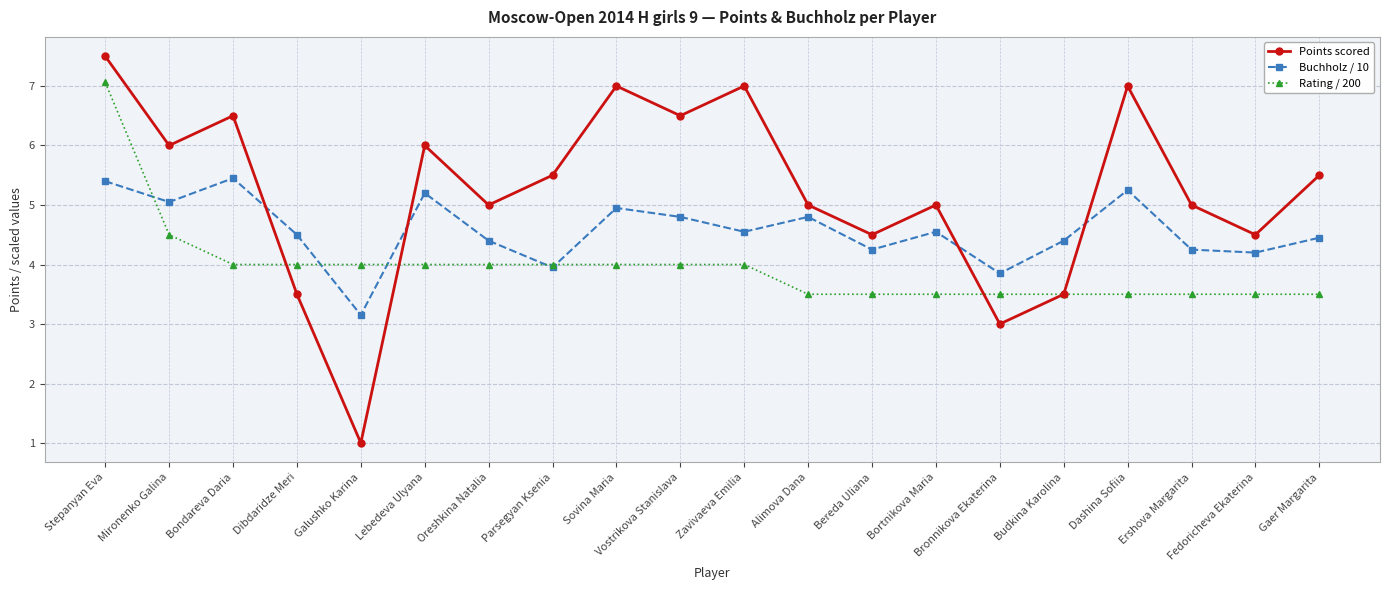

At which label does Rating / 200 reach its peak?

Stepanyan Eva